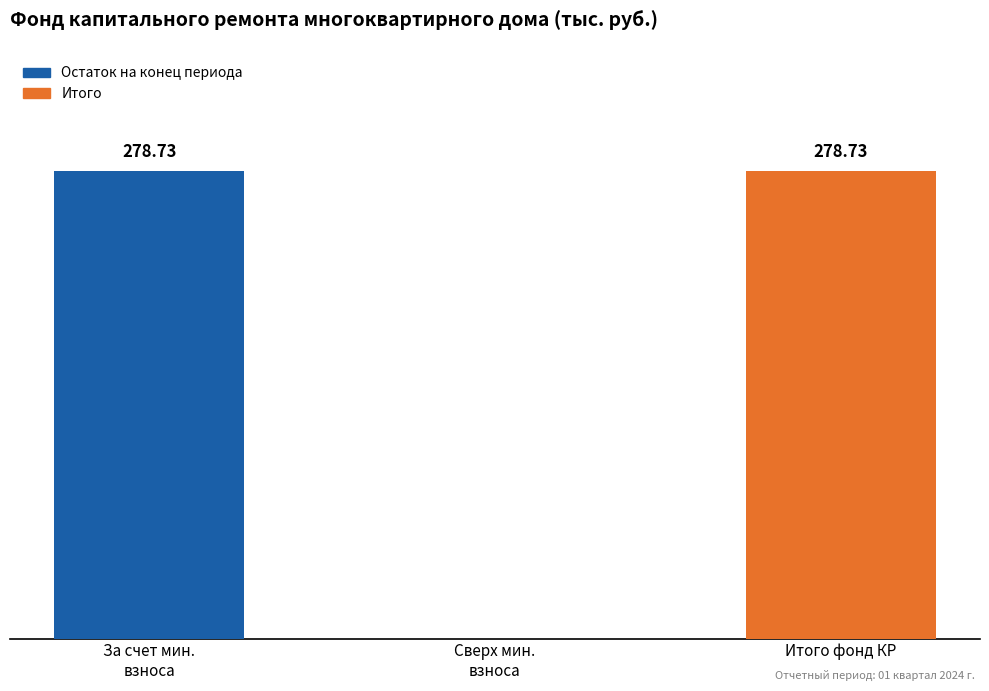

Are the bars horizontal?

No